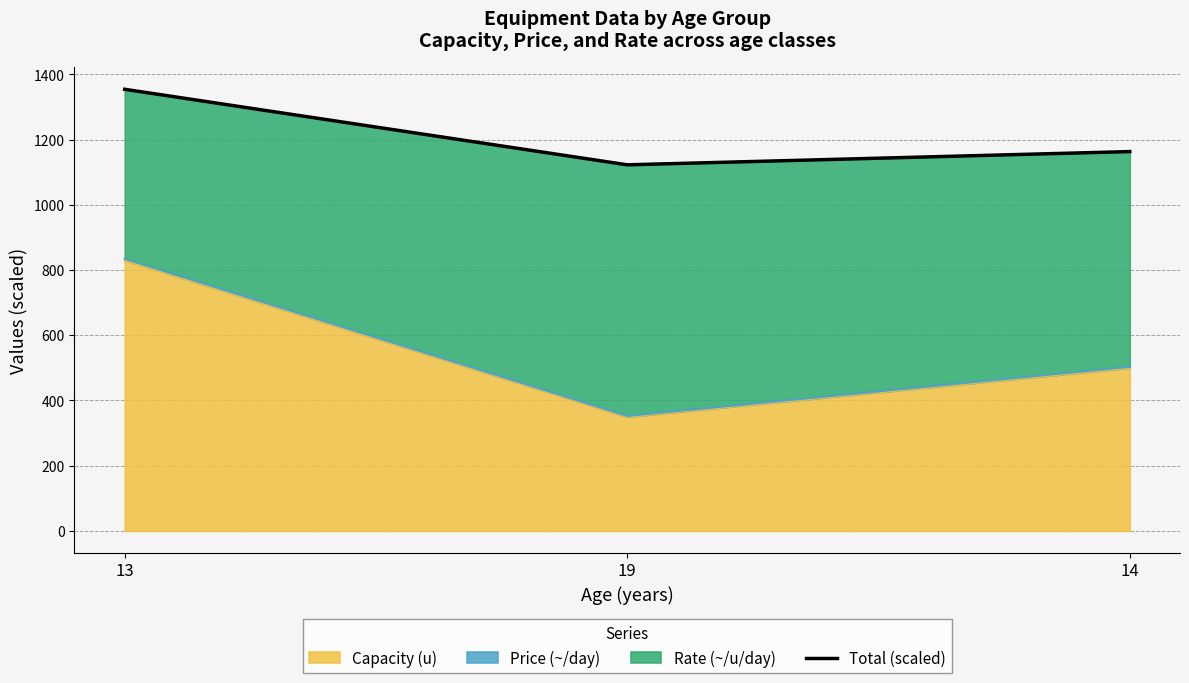

What is the ratio of the value at 14 to the value at 19?

1.0